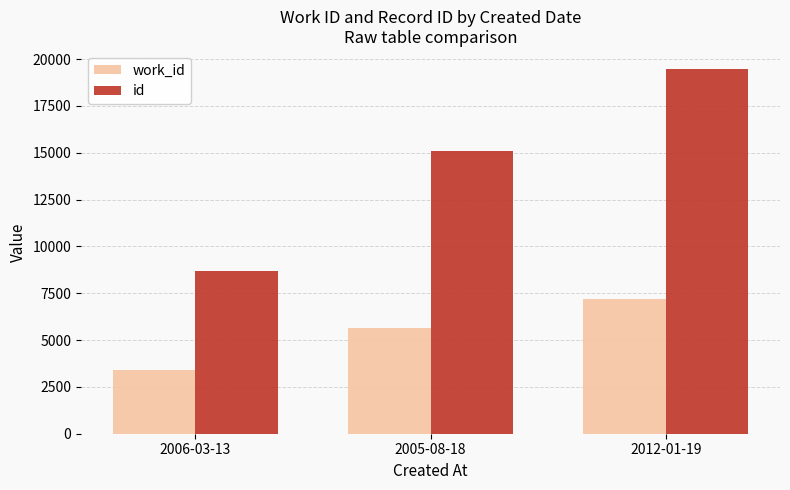

The value of work_id at 2012-01-19 is 12447. True or false?

False